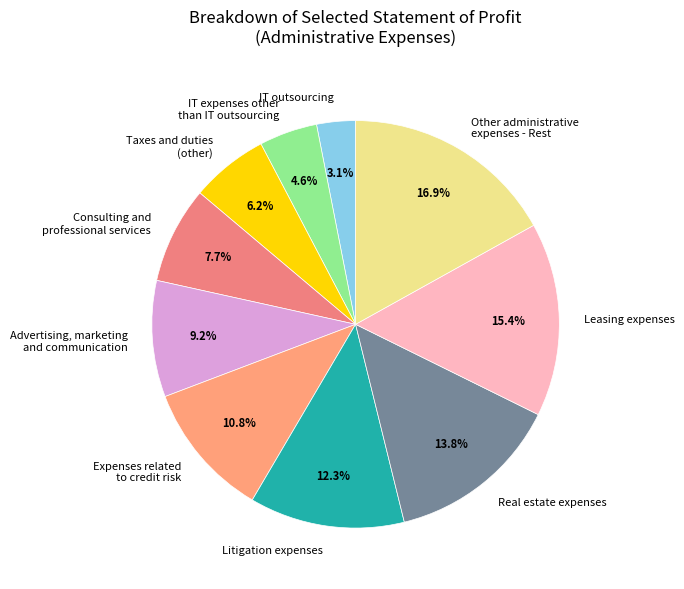

What percentage is the Litigation expenses slice, to the nearest percent?

12%